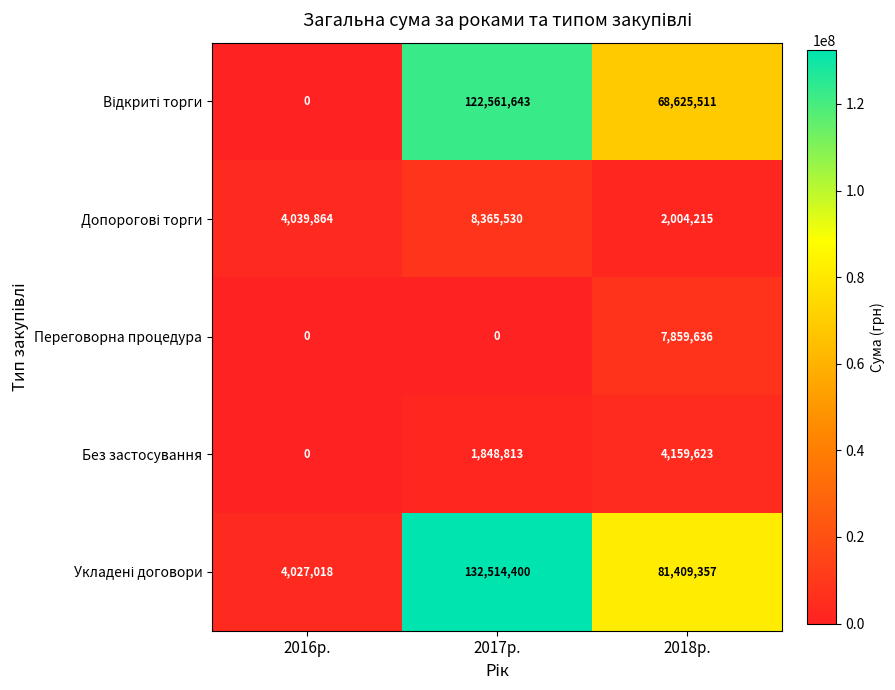

Count the Переговорна процедура values in the range 0 to 7859636.

3